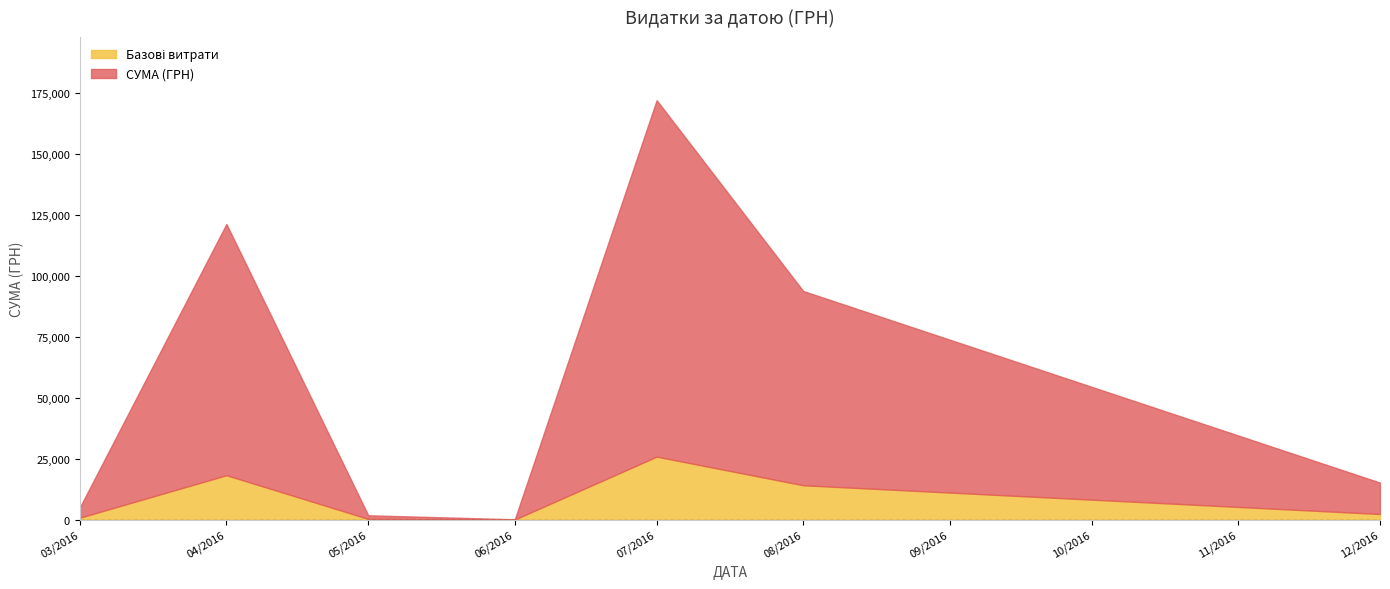

Between 12.07.2016 and 09.08.2016, which is larger?

12.07.2016